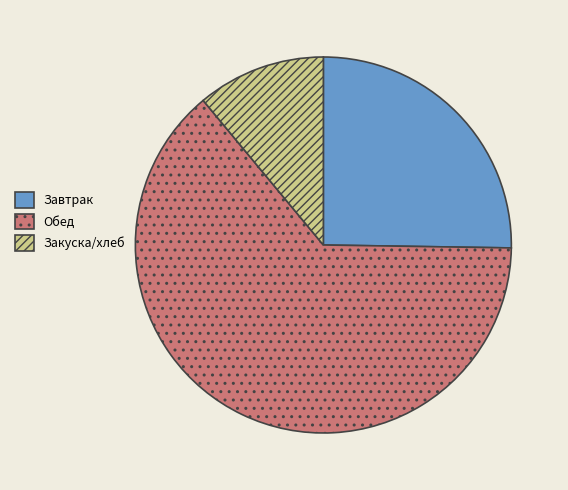

Is there a majority slice in this chart?

Yes